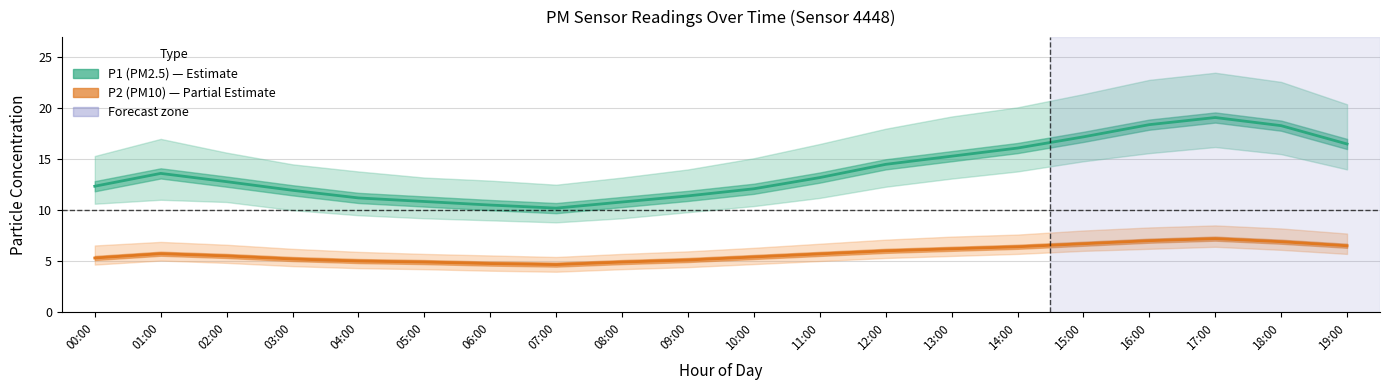

Between 09:00 and 07:00, which is larger?

09:00